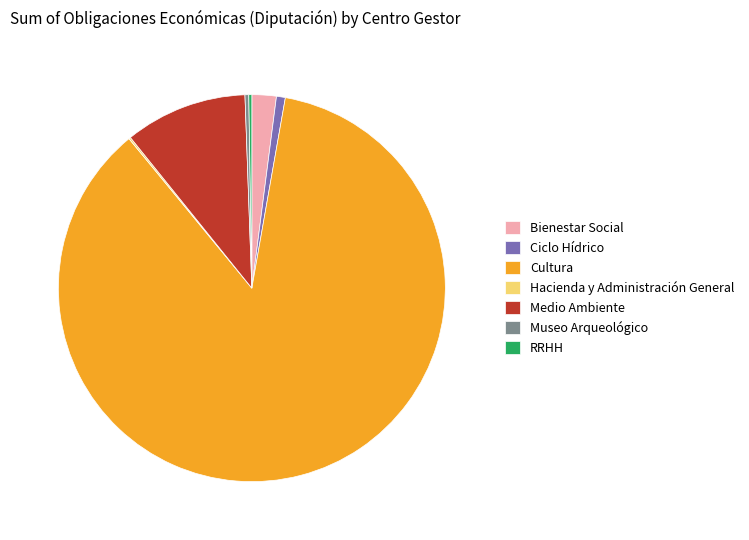

Which has a higher value, Museo Arqueológico or Cultura?

Cultura